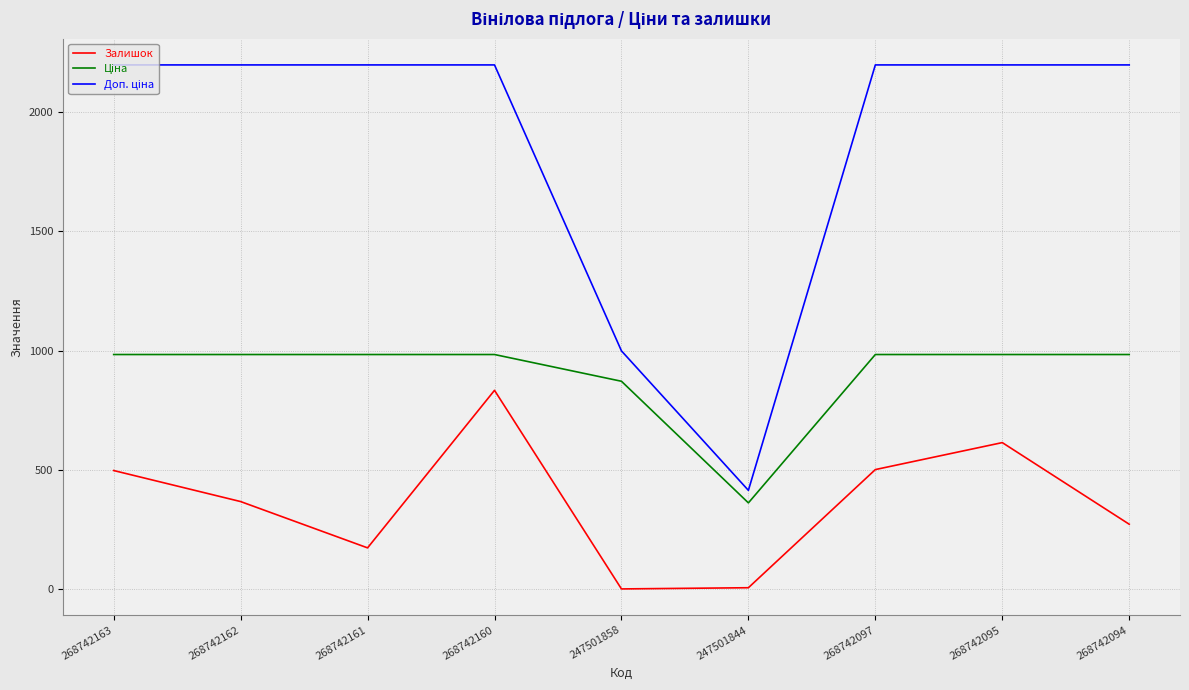

At which category is the sum across all series the highest?

268742160